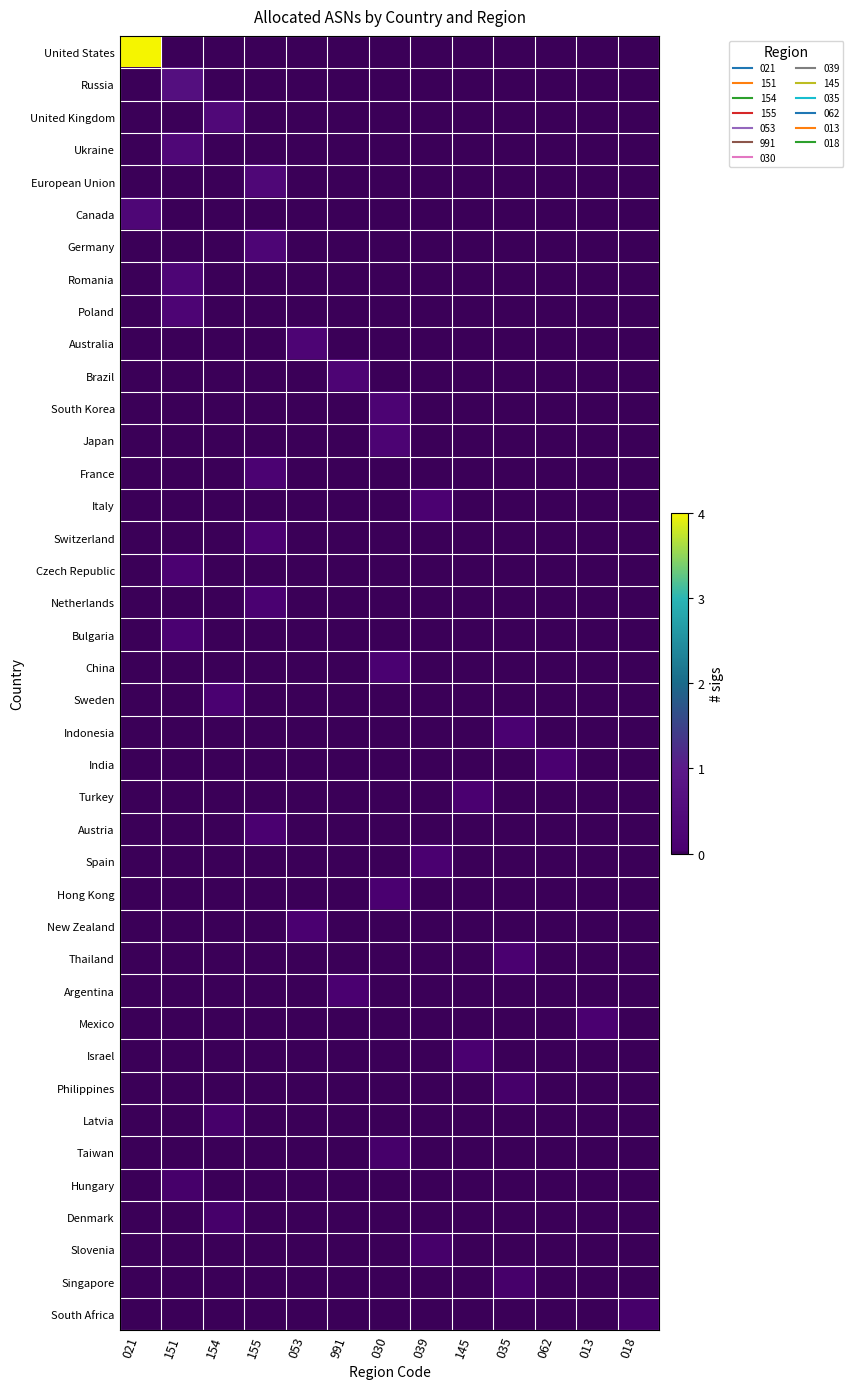

Reading left to right, extract all data points from this chart.

United States: 021=4.0	151=0.0	154=0.0	155=0.0	053=0.0	991=0.0	030=0.0	039=0.0	145=0.0	035=0.0	062=0.0	013=0.0	018=0.0
Russia: 021=0.0	151=0.6	154=0.0	155=0.0	053=0.0	991=0.0	030=0.0	039=0.0	145=0.0	035=0.0	062=0.0	013=0.0	018=0.0
United Kingdom: 021=0.0	151=0.0	154=0.4	155=0.0	053=0.0	991=0.0	030=0.0	039=0.0	145=0.0	035=0.0	062=0.0	013=0.0	018=0.0
Ukraine: 021=0.0	151=0.3	154=0.0	155=0.0	053=0.0	991=0.0	030=0.0	039=0.0	145=0.0	035=0.0	062=0.0	013=0.0	018=0.0
European Union: 021=0.0	151=0.0	154=0.0	155=0.3	053=0.0	991=0.0	030=0.0	039=0.0	145=0.0	035=0.0	062=0.0	013=0.0	018=0.0
Canada: 021=0.3	151=0.0	154=0.0	155=0.0	053=0.0	991=0.0	030=0.0	039=0.0	145=0.0	035=0.0	062=0.0	013=0.0	018=0.0
Germany: 021=0.0	151=0.0	154=0.0	155=0.3	053=0.0	991=0.0	030=0.0	039=0.0	145=0.0	035=0.0	062=0.0	013=0.0	018=0.0
Romania: 021=0.0	151=0.3	154=0.0	155=0.0	053=0.0	991=0.0	030=0.0	039=0.0	145=0.0	035=0.0	062=0.0	013=0.0	018=0.0
Poland: 021=0.0	151=0.2	154=0.0	155=0.0	053=0.0	991=0.0	030=0.0	039=0.0	145=0.0	035=0.0	062=0.0	013=0.0	018=0.0
Australia: 021=0.0	151=0.0	154=0.0	155=0.0	053=0.2	991=0.0	030=0.0	039=0.0	145=0.0	035=0.0	062=0.0	013=0.0	018=0.0
Brazil: 021=0.0	151=0.0	154=0.0	155=0.0	053=0.0	991=0.2	030=0.0	039=0.0	145=0.0	035=0.0	062=0.0	013=0.0	018=0.0
South Korea: 021=0.0	151=0.0	154=0.0	155=0.0	053=0.0	991=0.0	030=0.2	039=0.0	145=0.0	035=0.0	062=0.0	013=0.0	018=0.0
Japan: 021=0.0	151=0.0	154=0.0	155=0.0	053=0.0	991=0.0	030=0.2	039=0.0	145=0.0	035=0.0	062=0.0	013=0.0	018=0.0
France: 021=0.0	151=0.0	154=0.0	155=0.1	053=0.0	991=0.0	030=0.0	039=0.0	145=0.0	035=0.0	062=0.0	013=0.0	018=0.0
Italy: 021=0.0	151=0.0	154=0.0	155=0.0	053=0.0	991=0.0	030=0.0	039=0.1	145=0.0	035=0.0	062=0.0	013=0.0	018=0.0
Switzerland: 021=0.0	151=0.0	154=0.0	155=0.1	053=0.0	991=0.0	030=0.0	039=0.0	145=0.0	035=0.0	062=0.0	013=0.0	018=0.0
Czech Republic: 021=0.0	151=0.1	154=0.0	155=0.0	053=0.0	991=0.0	030=0.0	039=0.0	145=0.0	035=0.0	062=0.0	013=0.0	018=0.0
Netherlands: 021=0.0	151=0.0	154=0.0	155=0.1	053=0.0	991=0.0	030=0.0	039=0.0	145=0.0	035=0.0	062=0.0	013=0.0	018=0.0
Bulgaria: 021=0.0	151=0.1	154=0.0	155=0.0	053=0.0	991=0.0	030=0.0	039=0.0	145=0.0	035=0.0	062=0.0	013=0.0	018=0.0
China: 021=0.0	151=0.0	154=0.0	155=0.0	053=0.0	991=0.0	030=0.1	039=0.0	145=0.0	035=0.0	062=0.0	013=0.0	018=0.0
Sweden: 021=0.0	151=0.0	154=0.1	155=0.0	053=0.0	991=0.0	030=0.0	039=0.0	145=0.0	035=0.0	062=0.0	013=0.0	018=0.0
Indonesia: 021=0.0	151=0.0	154=0.0	155=0.0	053=0.0	991=0.0	030=0.0	039=0.0	145=0.0	035=0.1	062=0.0	013=0.0	018=0.0
India: 021=0.0	151=0.0	154=0.0	155=0.0	053=0.0	991=0.0	030=0.0	039=0.0	145=0.0	035=0.0	062=0.1	013=0.0	018=0.0
Turkey: 021=0.0	151=0.0	154=0.0	155=0.0	053=0.0	991=0.0	030=0.0	039=0.0	145=0.1	035=0.0	062=0.0	013=0.0	018=0.0
Austria: 021=0.0	151=0.0	154=0.0	155=0.1	053=0.0	991=0.0	030=0.0	039=0.0	145=0.0	035=0.0	062=0.0	013=0.0	018=0.0
Spain: 021=0.0	151=0.0	154=0.0	155=0.0	053=0.0	991=0.0	030=0.0	039=0.1	145=0.0	035=0.0	062=0.0	013=0.0	018=0.0
Hong Kong: 021=0.0	151=0.0	154=0.0	155=0.0	053=0.0	991=0.0	030=0.1	039=0.0	145=0.0	035=0.0	062=0.0	013=0.0	018=0.0
New Zealand: 021=0.0	151=0.0	154=0.0	155=0.0	053=0.1	991=0.0	030=0.0	039=0.0	145=0.0	035=0.0	062=0.0	013=0.0	018=0.0
Thailand: 021=0.0	151=0.0	154=0.0	155=0.0	053=0.0	991=0.0	030=0.0	039=0.0	145=0.0	035=0.1	062=0.0	013=0.0	018=0.0
Argentina: 021=0.0	151=0.0	154=0.0	155=0.0	053=0.0	991=0.1	030=0.0	039=0.0	145=0.0	035=0.0	062=0.0	013=0.0	018=0.0
Mexico: 021=0.0	151=0.0	154=0.0	155=0.0	053=0.0	991=0.0	030=0.0	039=0.0	145=0.0	035=0.0	062=0.0	013=0.0	018=0.0
Israel: 021=0.0	151=0.0	154=0.0	155=0.0	053=0.0	991=0.0	030=0.0	039=0.0	145=0.0	035=0.0	062=0.0	013=0.0	018=0.0
Philippines: 021=0.0	151=0.0	154=0.0	155=0.0	053=0.0	991=0.0	030=0.0	039=0.0	145=0.0	035=0.0	062=0.0	013=0.0	018=0.0
Latvia: 021=0.0	151=0.0	154=0.0	155=0.0	053=0.0	991=0.0	030=0.0	039=0.0	145=0.0	035=0.0	062=0.0	013=0.0	018=0.0
Taiwan: 021=0.0	151=0.0	154=0.0	155=0.0	053=0.0	991=0.0	030=0.0	039=0.0	145=0.0	035=0.0	062=0.0	013=0.0	018=0.0
Hungary: 021=0.0	151=0.0	154=0.0	155=0.0	053=0.0	991=0.0	030=0.0	039=0.0	145=0.0	035=0.0	062=0.0	013=0.0	018=0.0
Denmark: 021=0.0	151=0.0	154=0.0	155=0.0	053=0.0	991=0.0	030=0.0	039=0.0	145=0.0	035=0.0	062=0.0	013=0.0	018=0.0
Slovenia: 021=0.0	151=0.0	154=0.0	155=0.0	053=0.0	991=0.0	030=0.0	039=0.0	145=0.0	035=0.0	062=0.0	013=0.0	018=0.0
Singapore: 021=0.0	151=0.0	154=0.0	155=0.0	053=0.0	991=0.0	030=0.0	039=0.0	145=0.0	035=0.0	062=0.0	013=0.0	018=0.0
South Africa: 021=0.0	151=0.0	154=0.0	155=0.0	053=0.0	991=0.0	030=0.0	039=0.0	145=0.0	035=0.0	062=0.0	013=0.0	018=0.0